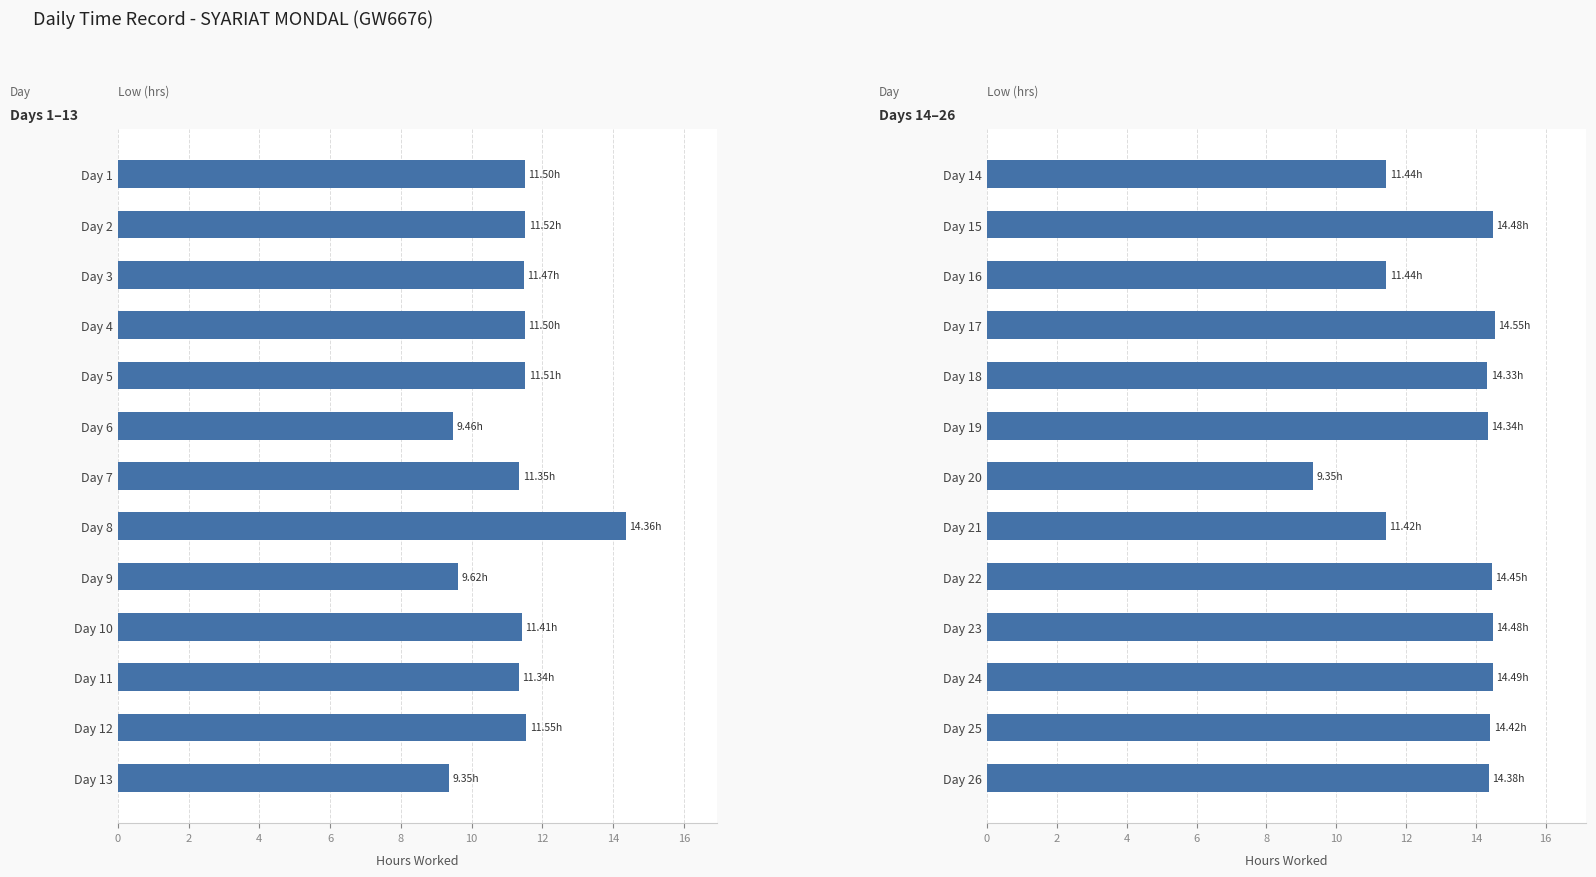

Reading left to right, list all the values displayed in this chart.

Days 1–13: 11.5	11.5	11.5	11.5	11.5	9.5	11.3	14.4	9.6	11.4	11.3	11.6	9.3
Days 14–26: 11.4	14.5	11.4	14.6	14.3	14.3	9.3	11.4	14.4	14.5	14.5	14.4	14.4